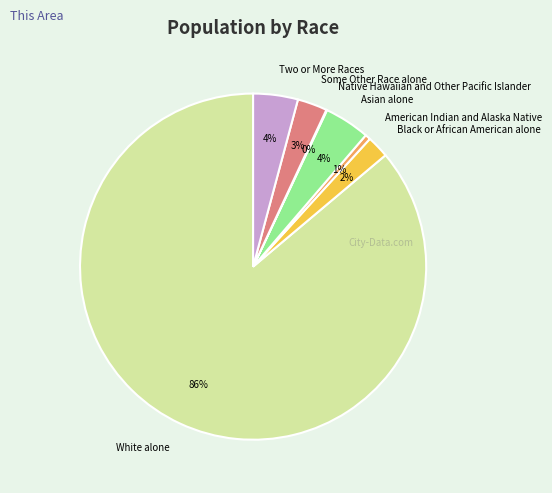

What is the largest slice in the pie chart?

White alone